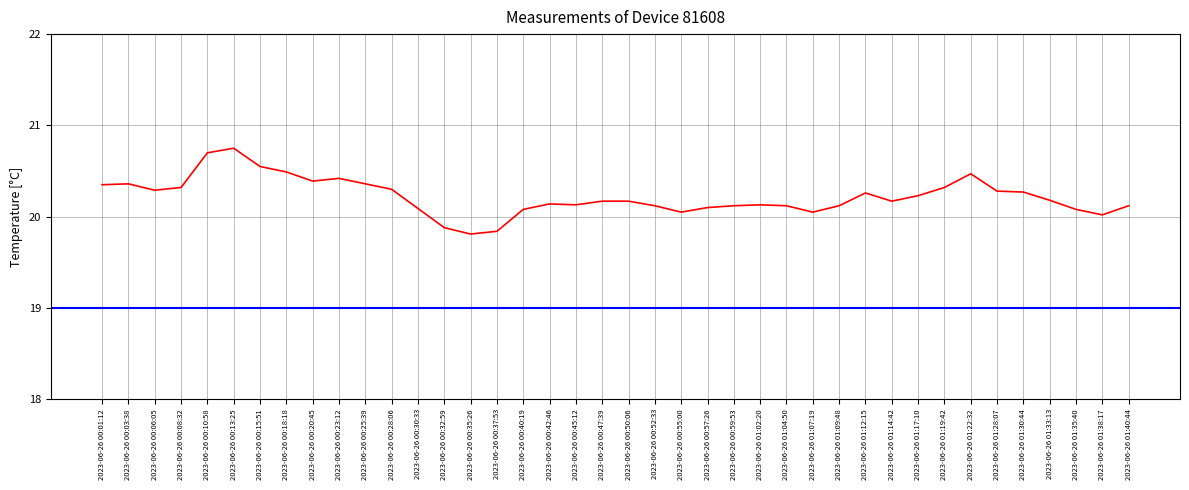

Rank the categories by value from highest to lowest.

2023-06-26 00:13:25, 2023-06-26 00:10:58, 2023-06-26 00:15:51, 2023-06-26 00:18:18, 2023-06-26 01:22:32, 2023-06-26 00:23:12, 2023-06-26 00:20:45, 2023-06-26 00:03:38, 2023-06-26 00:25:39, 2023-06-26 00:01:12, 2023-06-26 00:08:32, 2023-06-26 01:19:42, 2023-06-26 00:28:06, 2023-06-26 00:06:05, 2023-06-26 01:28:07, 2023-06-26 01:30:44, 2023-06-26 01:12:15, 2023-06-26 01:17:10, 2023-06-26 01:33:13, 2023-06-26 00:47:39, 2023-06-26 00:50:06, 2023-06-26 01:14:42, 2023-06-26 00:42:46, 2023-06-26 00:45:12, 2023-06-26 01:02:20, 2023-06-26 00:52:33, 2023-06-26 00:59:53, 2023-06-26 01:04:50, 2023-06-26 01:09:48, 2023-06-26 01:40:44, 2023-06-26 00:57:26, 2023-06-26 00:30:33, 2023-06-26 00:40:19, 2023-06-26 01:35:40, 2023-06-26 00:55:00, 2023-06-26 01:07:19, 2023-06-26 01:38:17, 2023-06-26 00:32:59, 2023-06-26 00:37:53, 2023-06-26 00:35:26